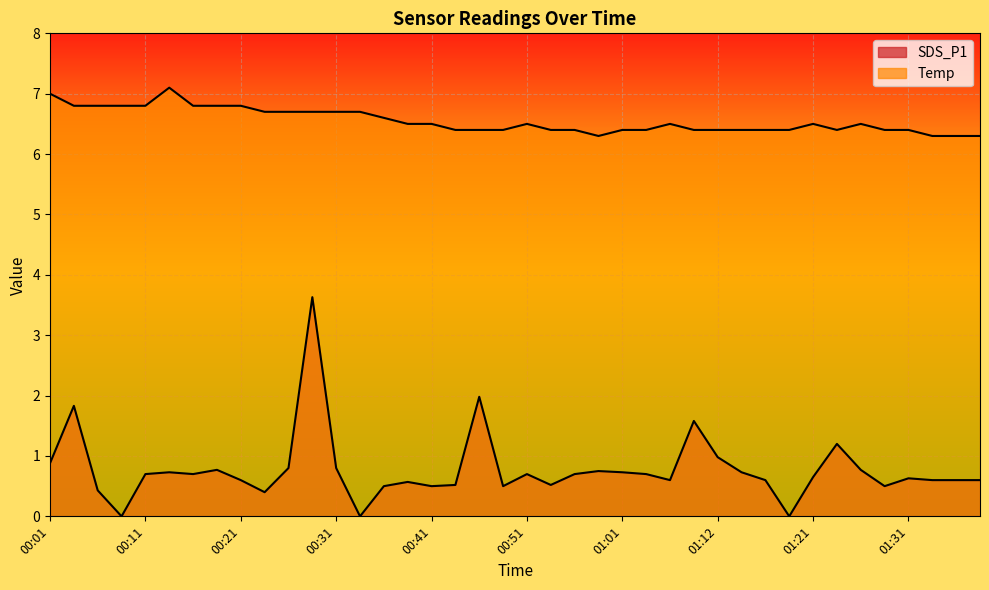

What is the sum of the SDS_P1 values at 00:33 and 00:56?

0.7